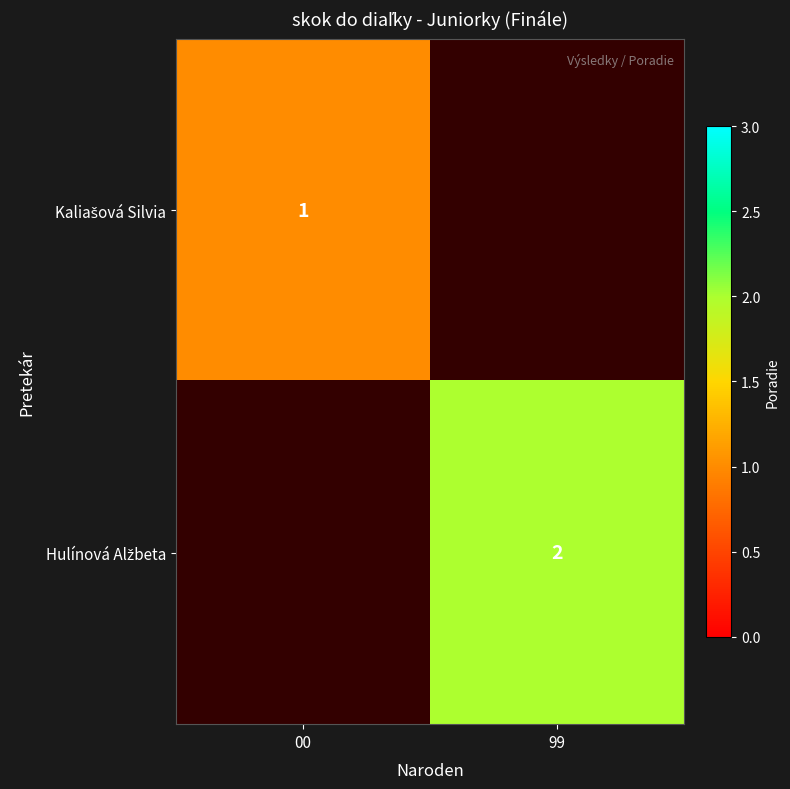

Rank the series by their maximum value, from lowest to highest.

Kaliašová Silvia, Hulínová Alžbeta